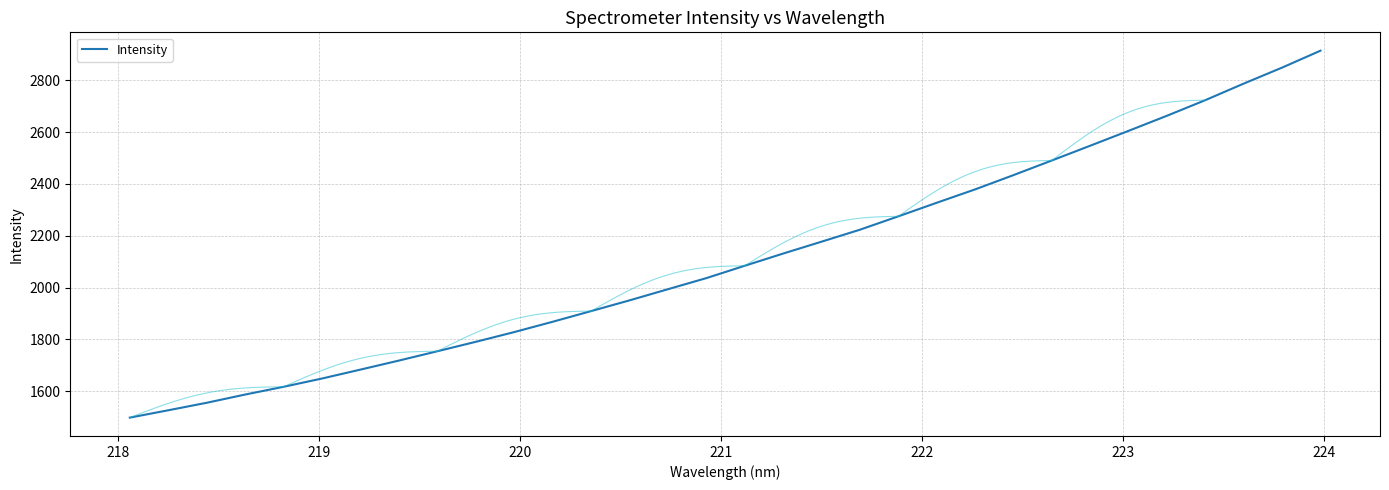

How many lines are shown in the chart?

1